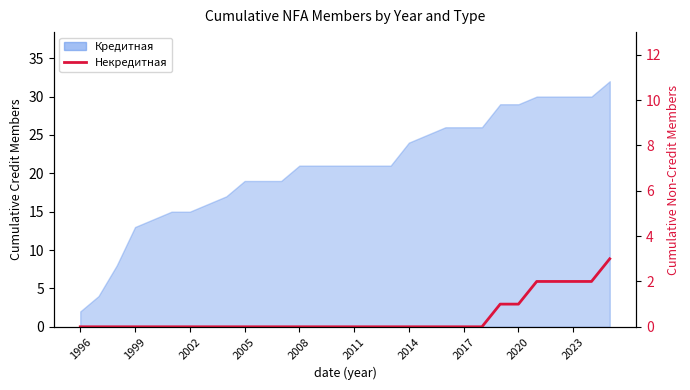

Which has a higher value, 18 or 14?

18